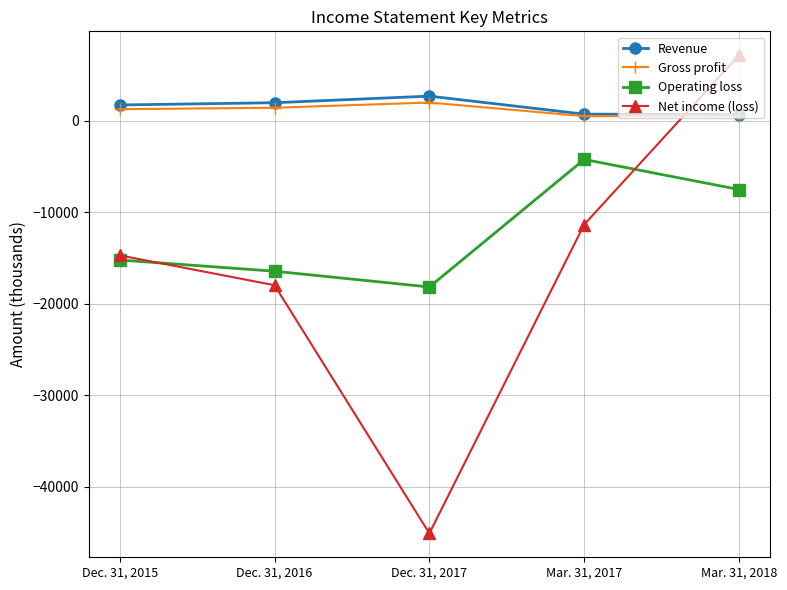

At which category is the sum across all series the highest?

Mar. 31, 2018